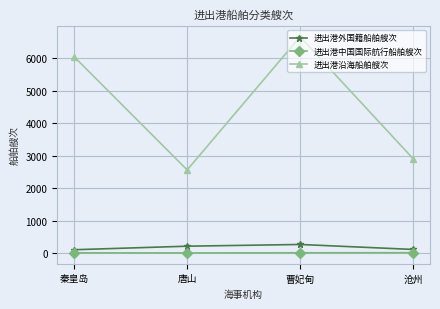

True or false: 进出港中国国际航行船舶艘次 and 进出港外国籍船舶艘次 cross at least once.

False